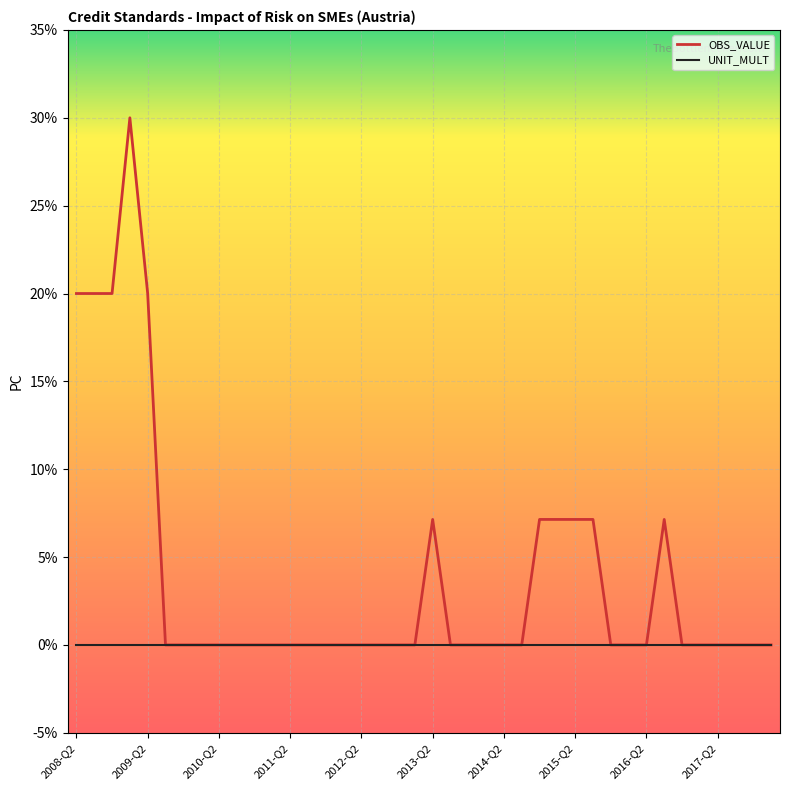

List the series in order of their peak value, lowest first.

UNIT_MULT, OBS_VALUE